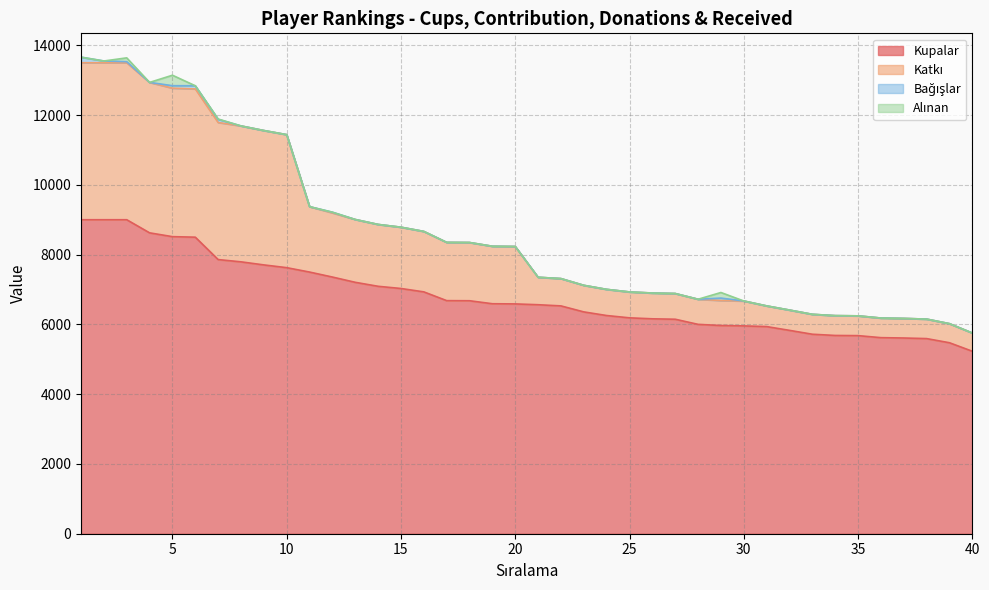

Is it true that Katkı equals 3113 at 31?

False